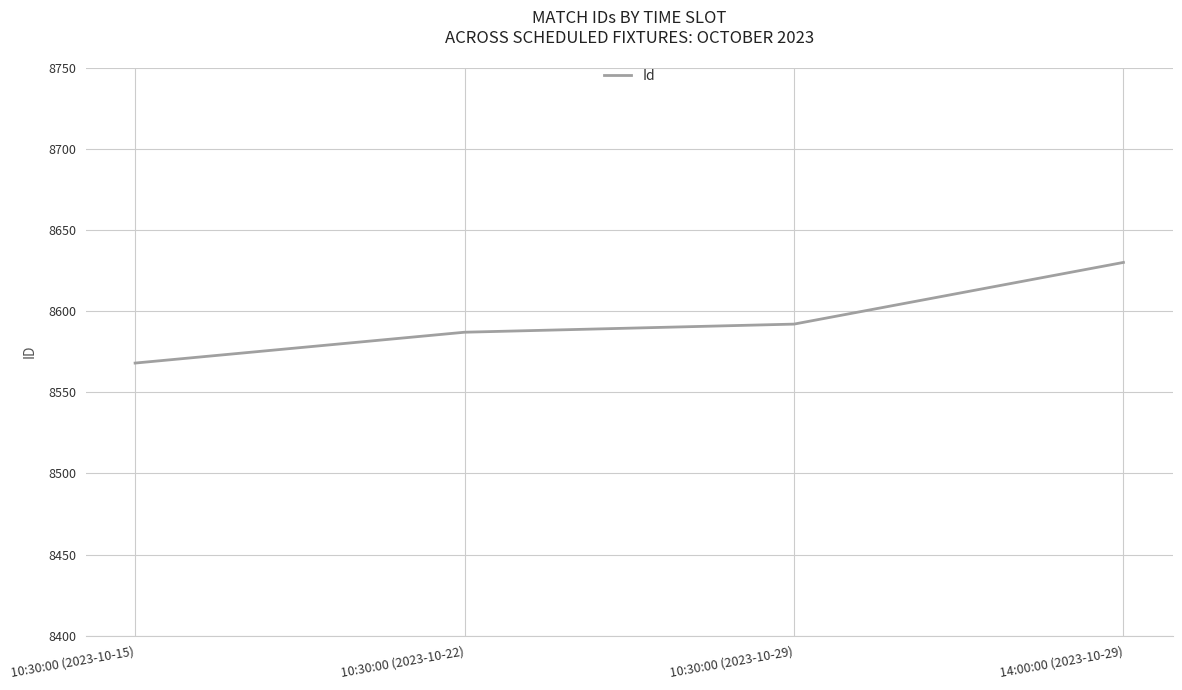

True or false: the data has more than 2 interior local peaks.

False